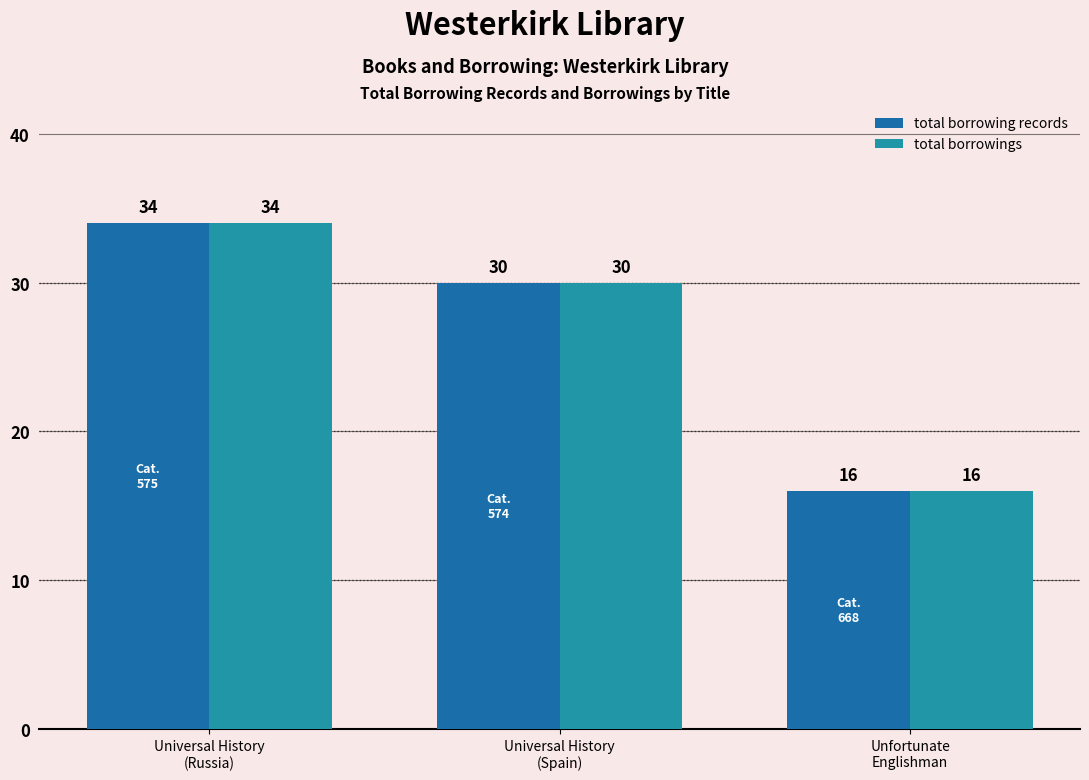

Rank the series at Unfortunate
Englishman from lowest to highest value.

total borrowing records, total borrowings